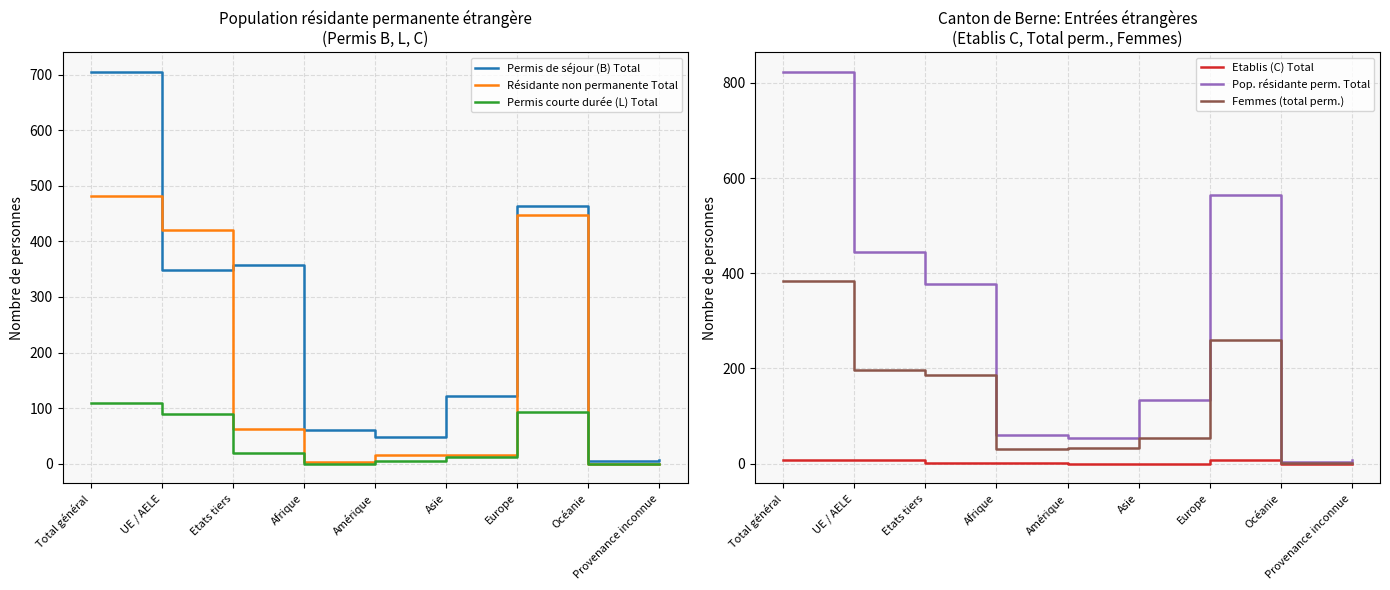

Rank the series by their maximum value, from lowest to highest.

Etablis (C) Total, Permis courte durée (L) Total, Femmes (total perm.), Résidante non permanente Total, Permis de séjour (B) Total, Pop. résidante perm. Total